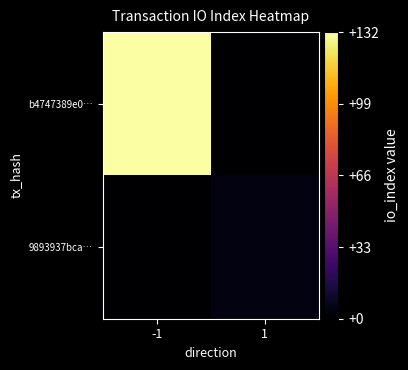

Reading right to left, what are all the values shown in this chart?

b4747389e0…: 1=0	-1=132
9893937bca…: 1=4	-1=0